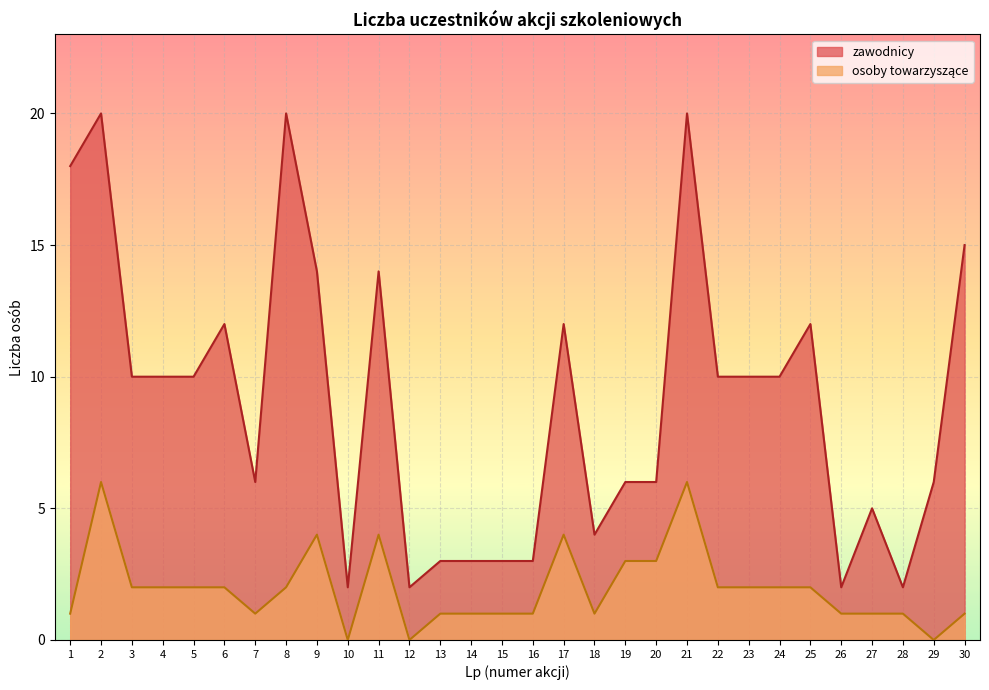

True or false: zawodnicy and osoby towarzyszące intersect in this chart.

False